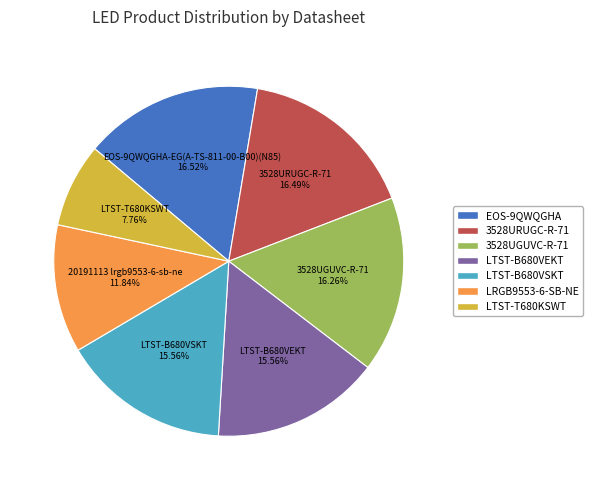

Does any single category account for the majority?

No